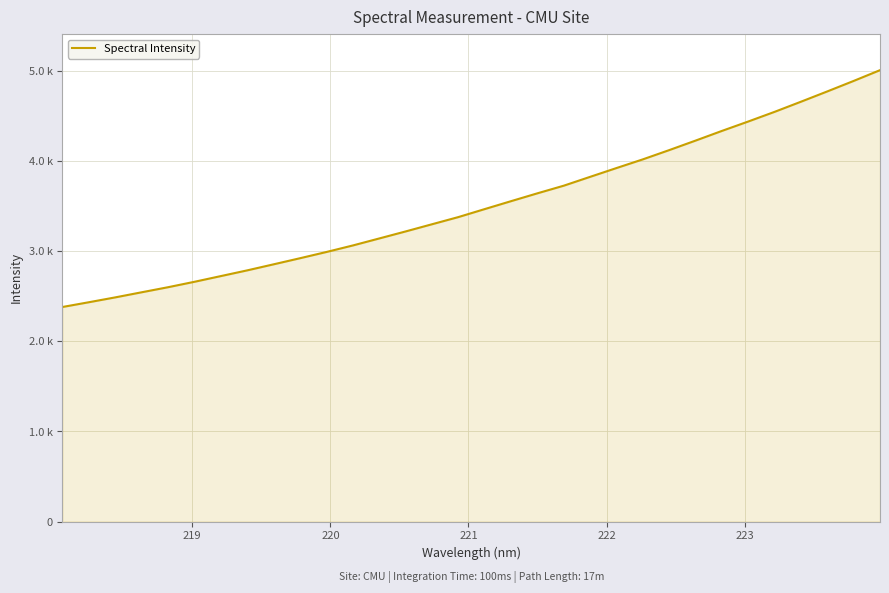

Is this an area chart (filled region under the line)?

Yes